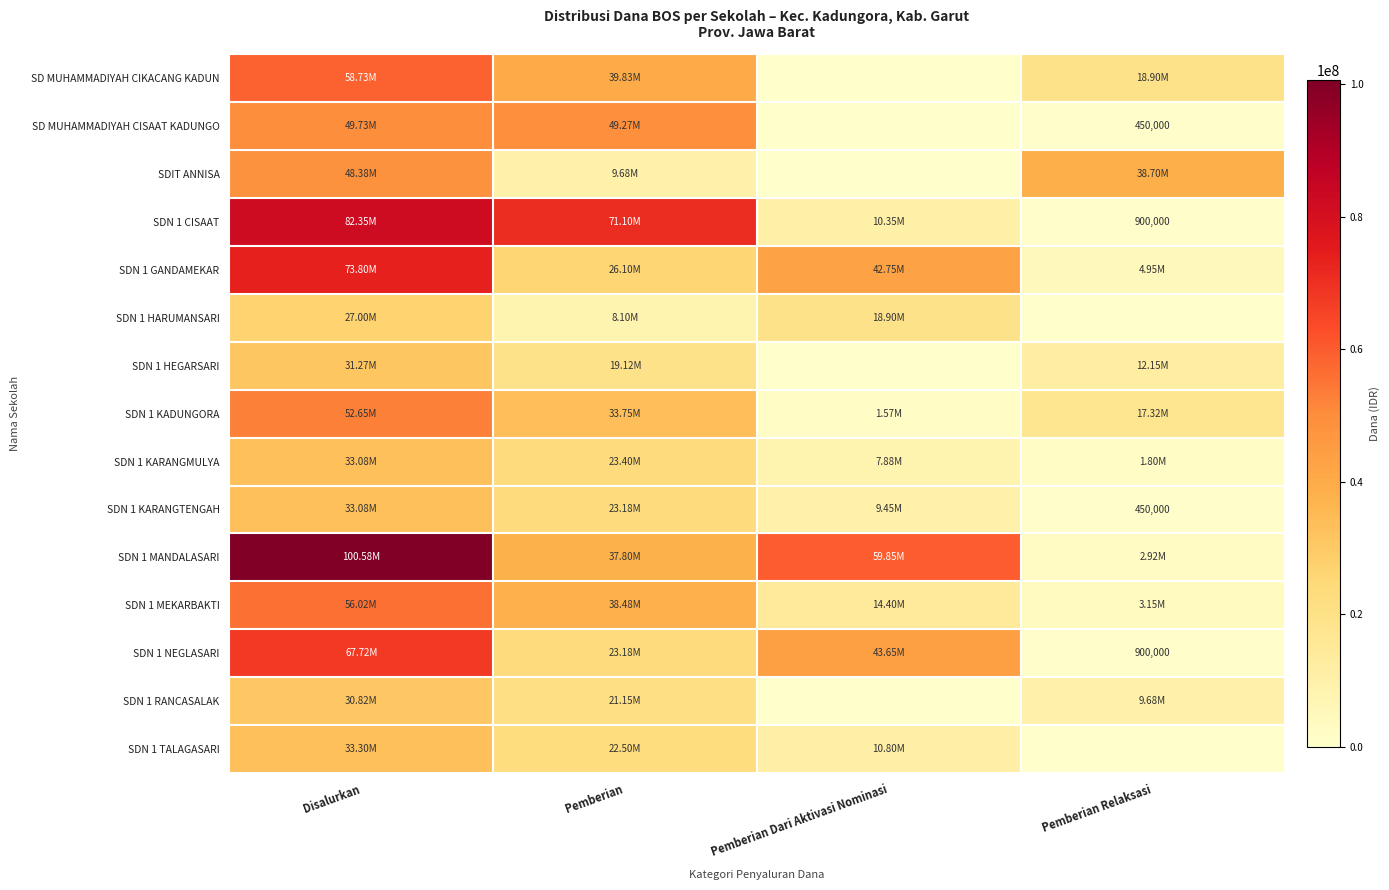

At which category is the sum across all series the highest?

Disalurkan